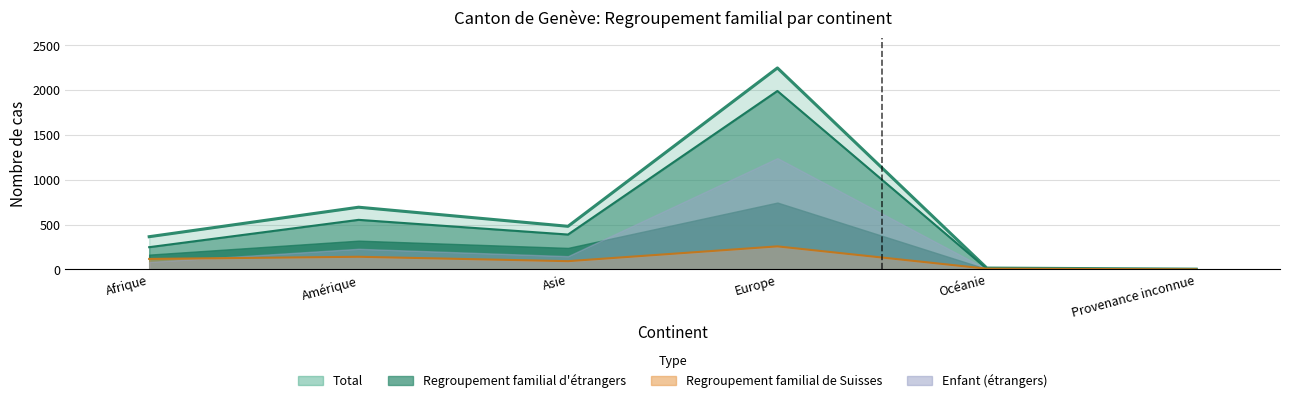

What is the label of the 3rd point from the left?

Asie